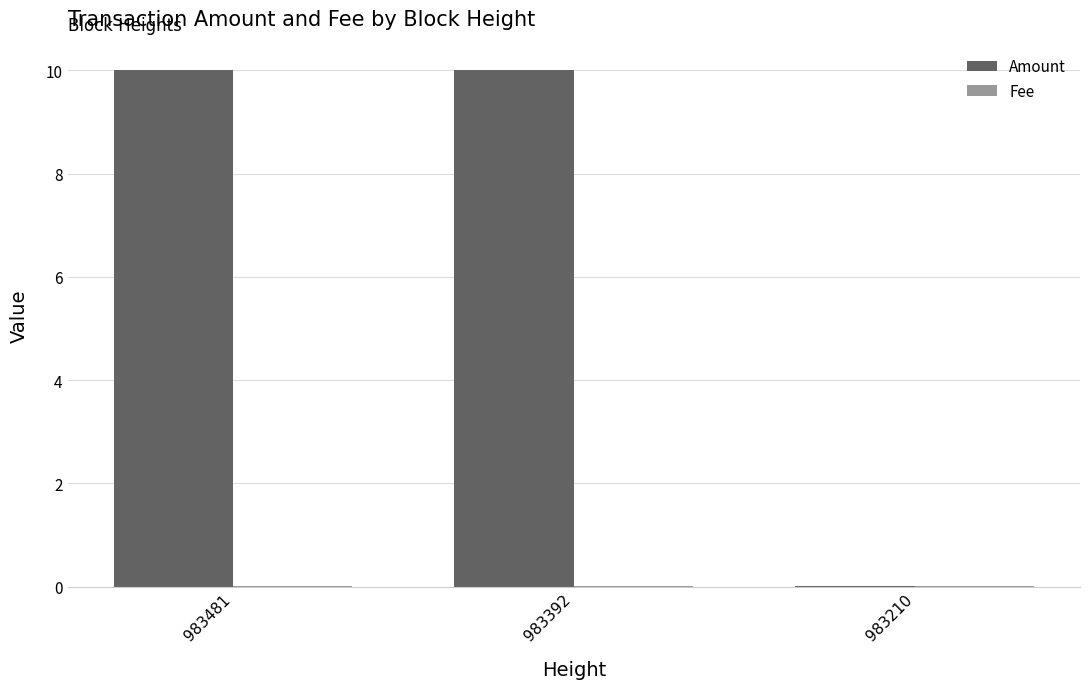

Which series has the largest total across all categories?

Amount